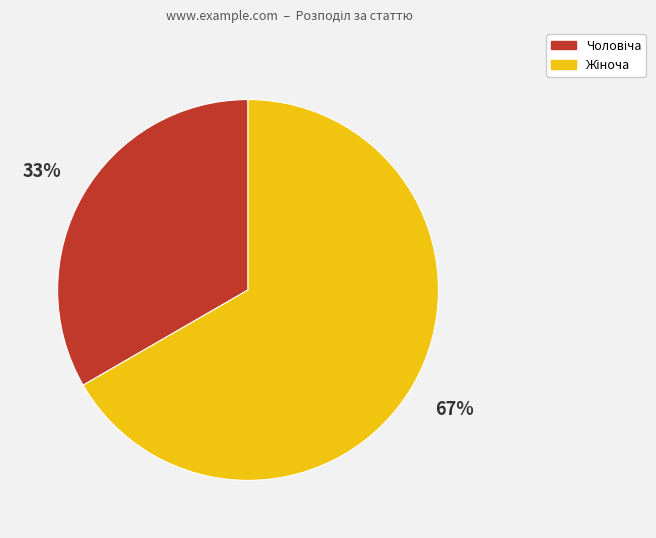

Does any single category account for the majority?

Yes